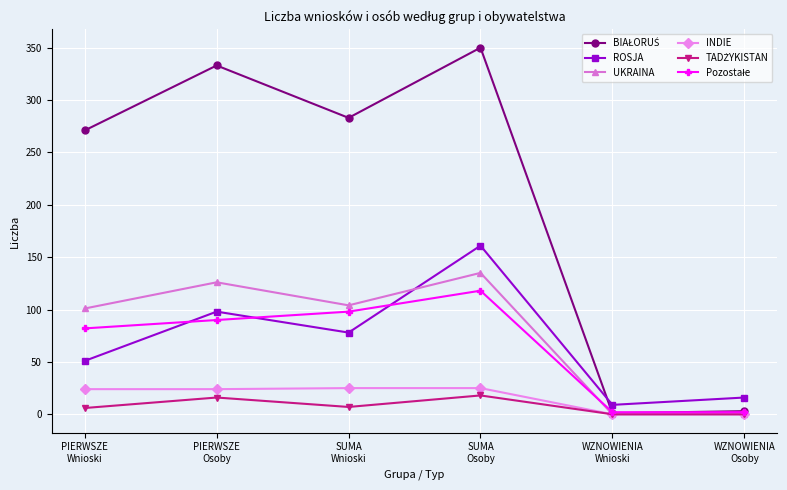

Count the number of categories in the chart.

6